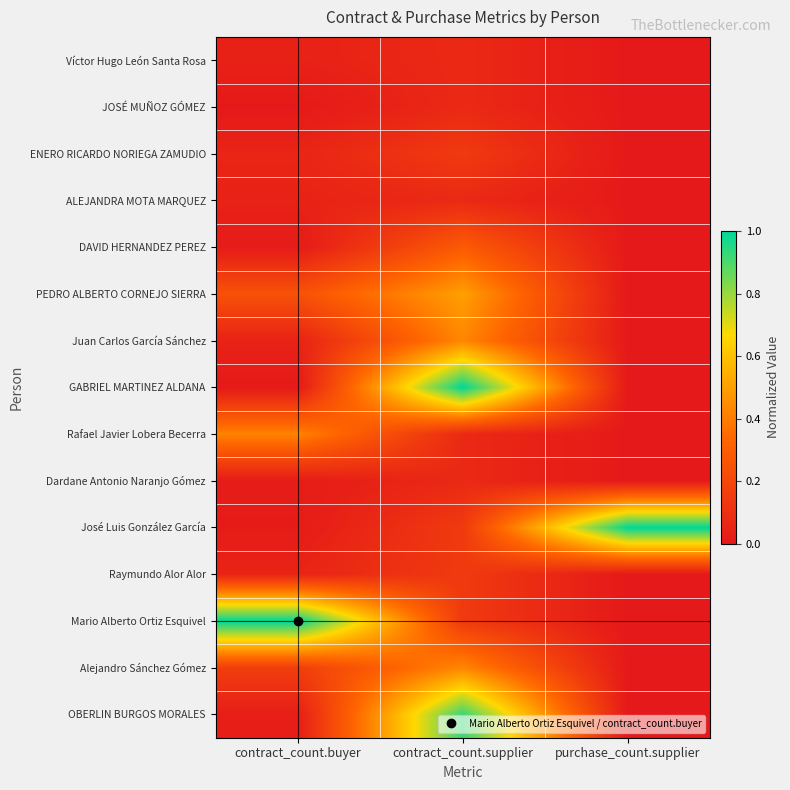

Count the number of data series in this chart.

15